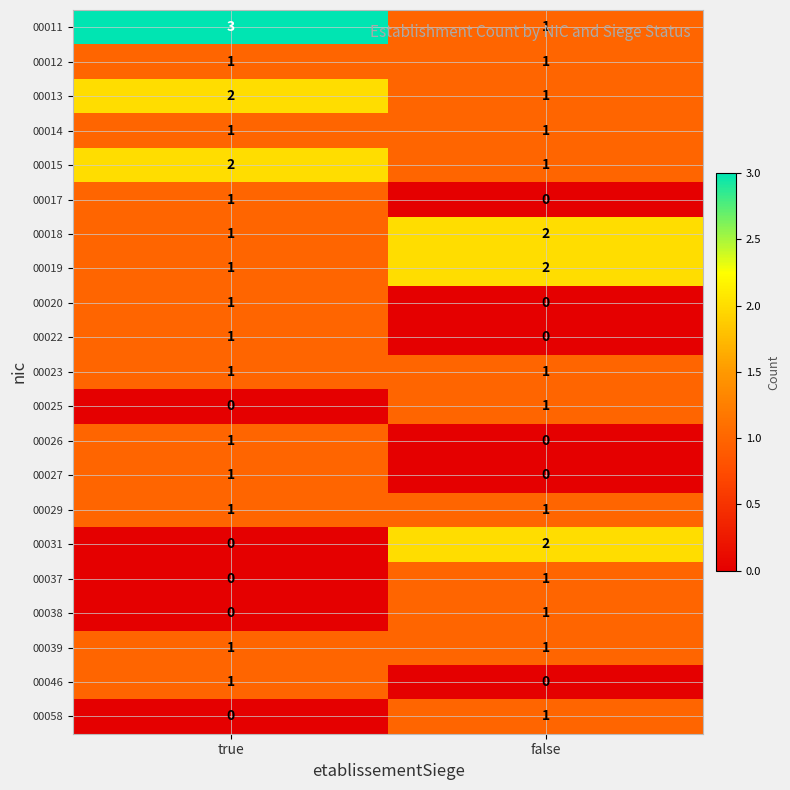

What is the total value across all series at true?

20